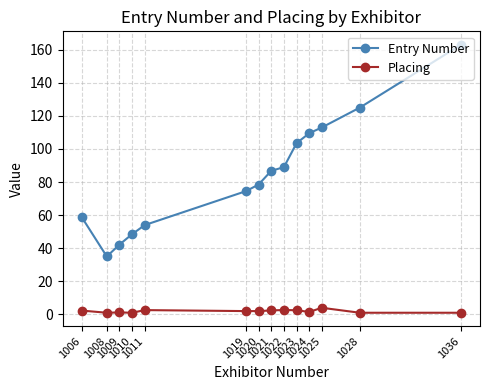

True or false: Entry Number has more than 1 interior local peaks.

False